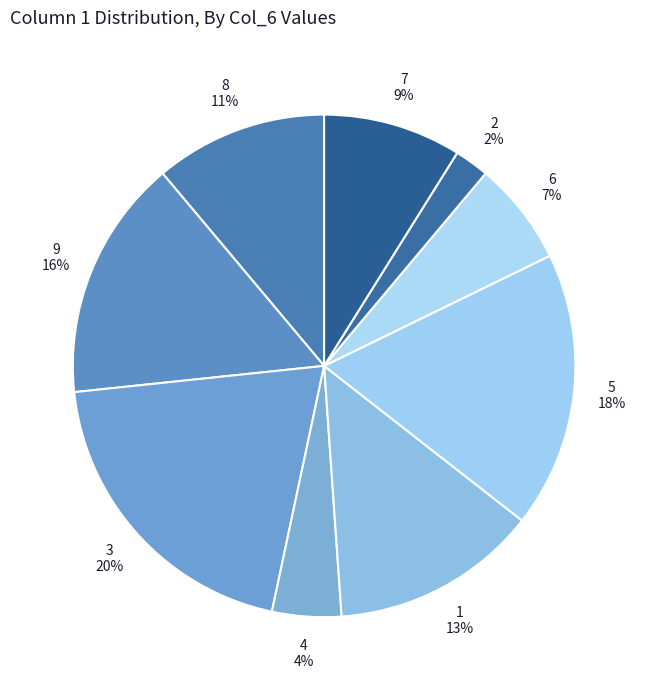

To the nearest percent, what portion does 4 represent?

4%